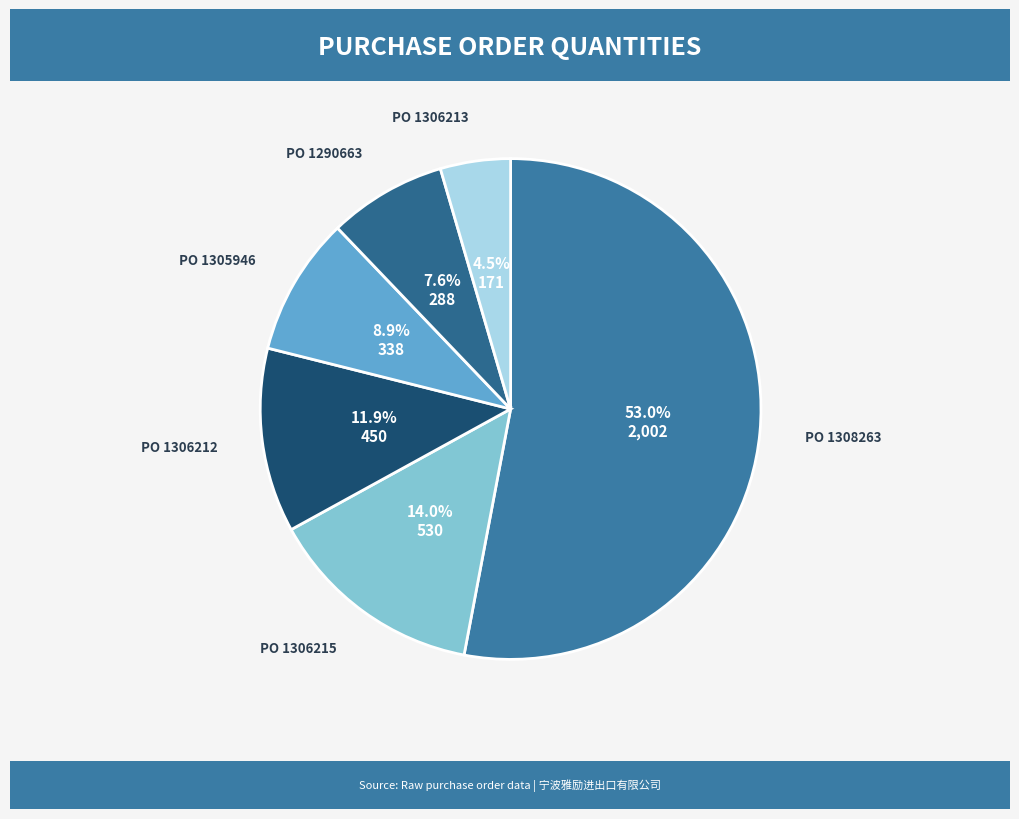

How many slices are in this pie chart?

6